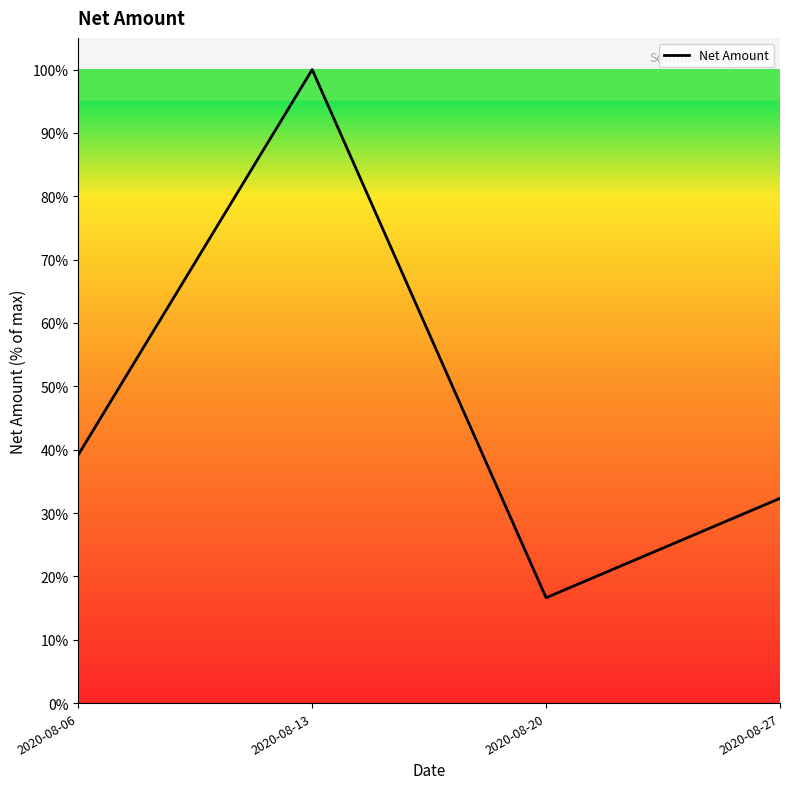

What is the greatest value displayed?

100.0